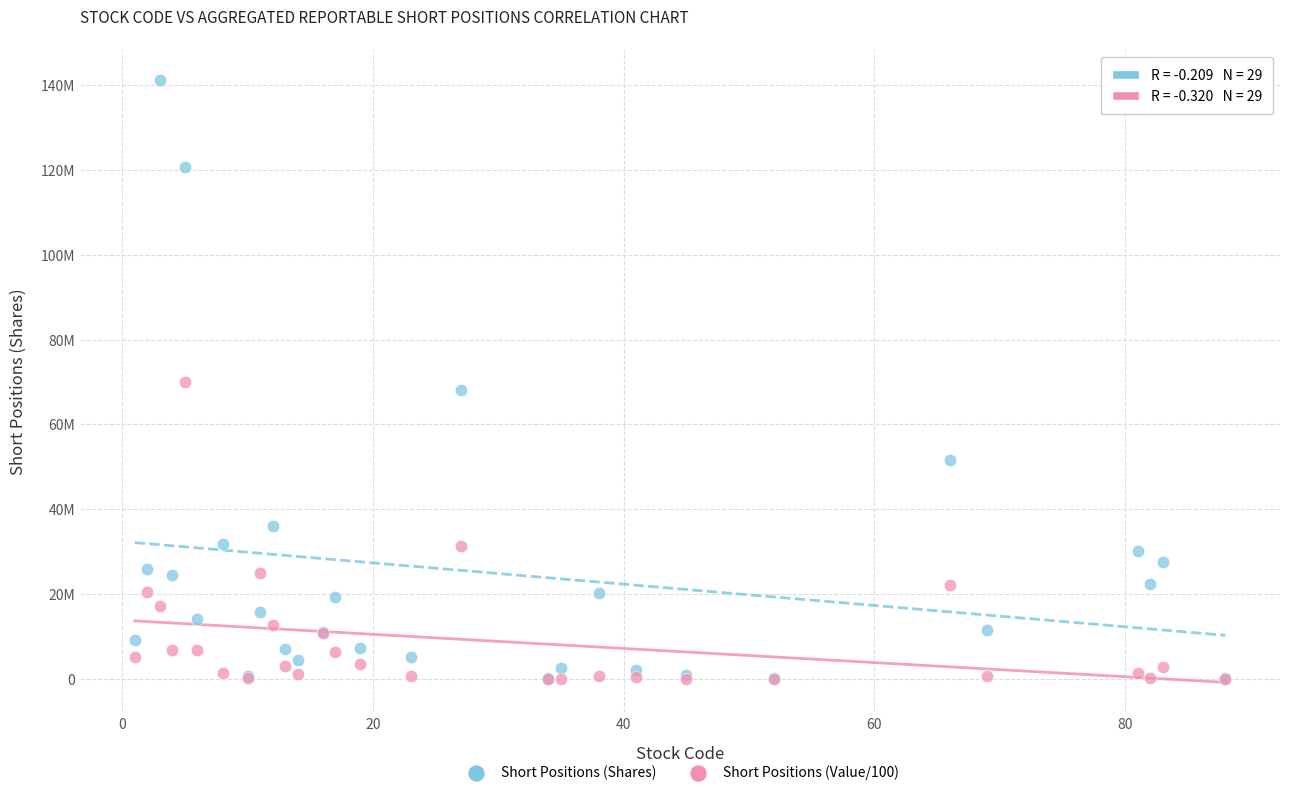

Which series has the largest Y range (max minus min)?

Short Positions (Shares)